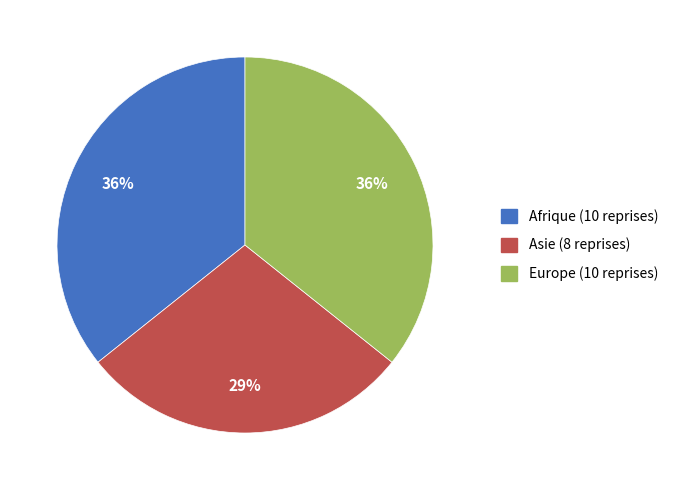

Is it true that Afrique (10 reprises) is 25% of the pie?

False